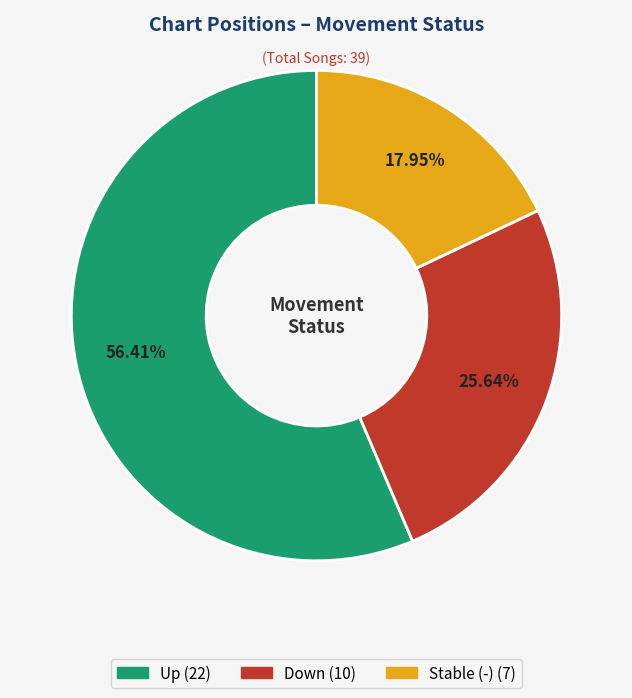

Does any single category account for the majority?

Yes